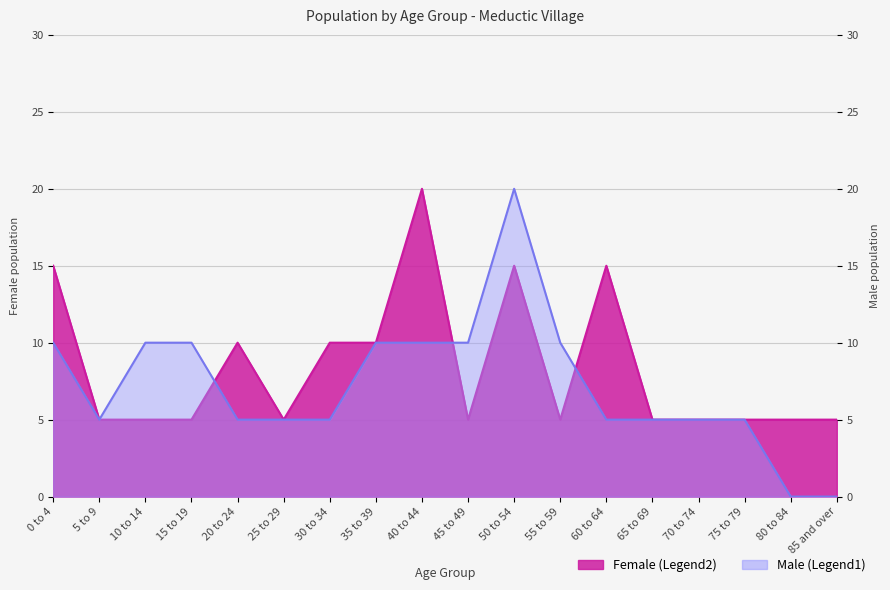

Reading right to left, transcribe all the data shown in this chart.

Female: 85 and over=5	80 to 84=5	75 to 79=5	70 to 74=5	65 to 69=5	60 to 64=15	55 to 59=5	50 to 54=15	45 to 49=5	40 to 44=20	35 to 39=10	30 to 34=10	25 to 29=5	20 to 24=10	15 to 19=5	10 to 14=5	5 to 9=5	0 to 4=15
Male: 85 and over=0	80 to 84=0	75 to 79=5	70 to 74=5	65 to 69=5	60 to 64=5	55 to 59=10	50 to 54=20	45 to 49=10	40 to 44=10	35 to 39=10	30 to 34=5	25 to 29=5	20 to 24=5	15 to 19=10	10 to 14=10	5 to 9=5	0 to 4=10